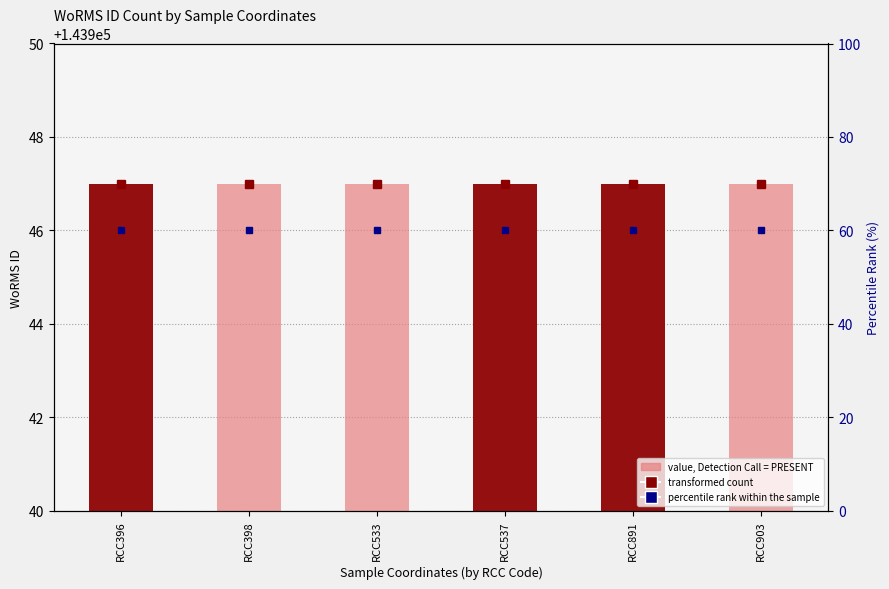

What is the sum of the percentile rank within the sample values at RCC891 and RCC398?

287892